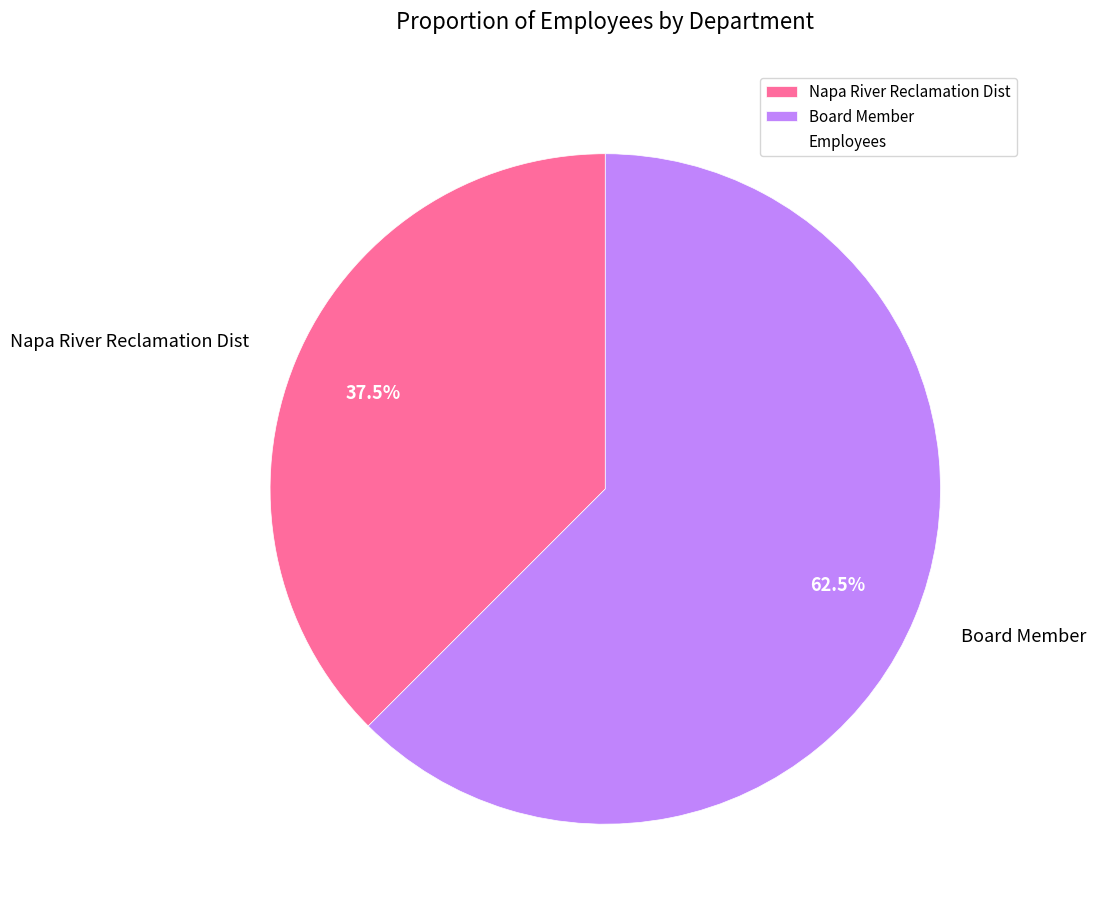

Which has a higher value, Board Member or Napa River Reclamation Dist?

Board Member